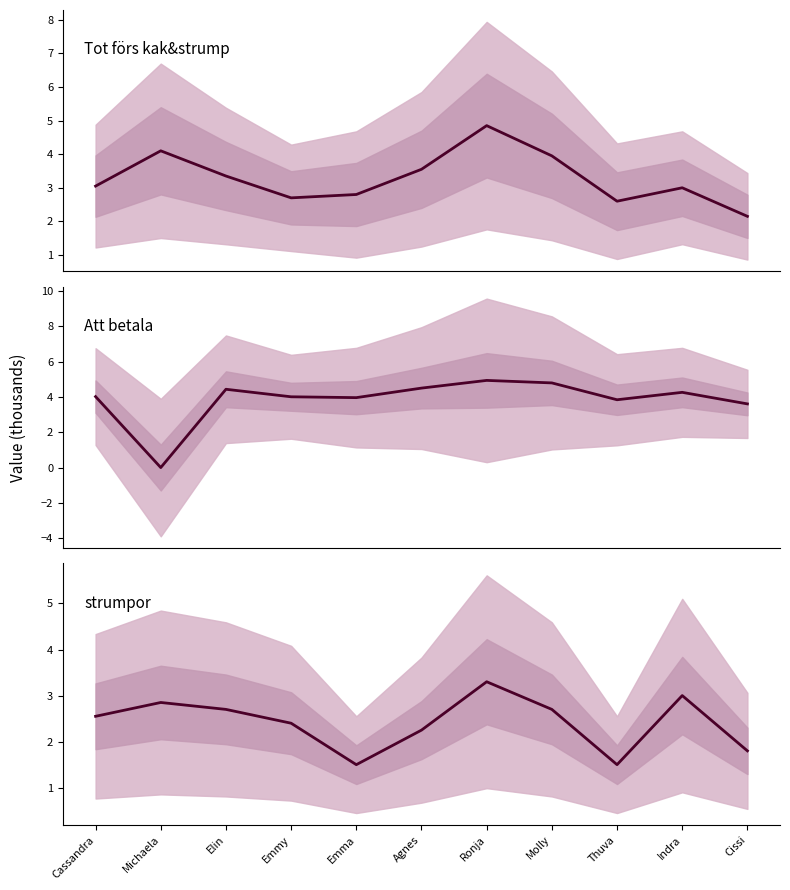

Reading left to right, list all the values displayed in this chart.

Tot förs kak&strump: 3.0	4.1	3.4	2.7	2.8	3.5	4.8	4.0	2.6	3.0	2.1
Att betala: 4.0	0.0	4.4	4.0	4.0	4.5	4.9	4.8	3.8	4.3	3.6
strumpor: 2.5	2.9	2.7	2.4	1.5	2.2	3.3	2.7	1.5	3.0	1.8